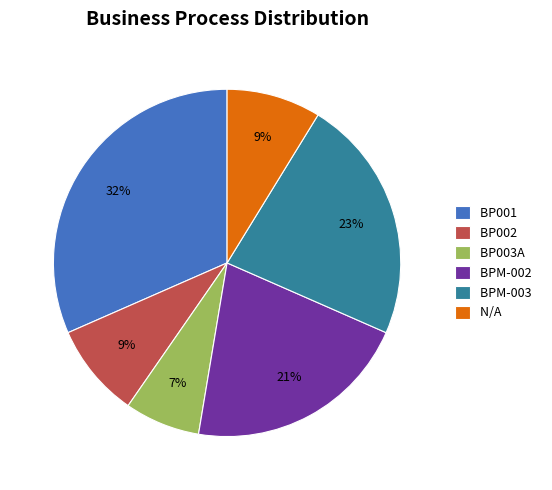

Which has a higher value, N/A or BPM-003?

BPM-003